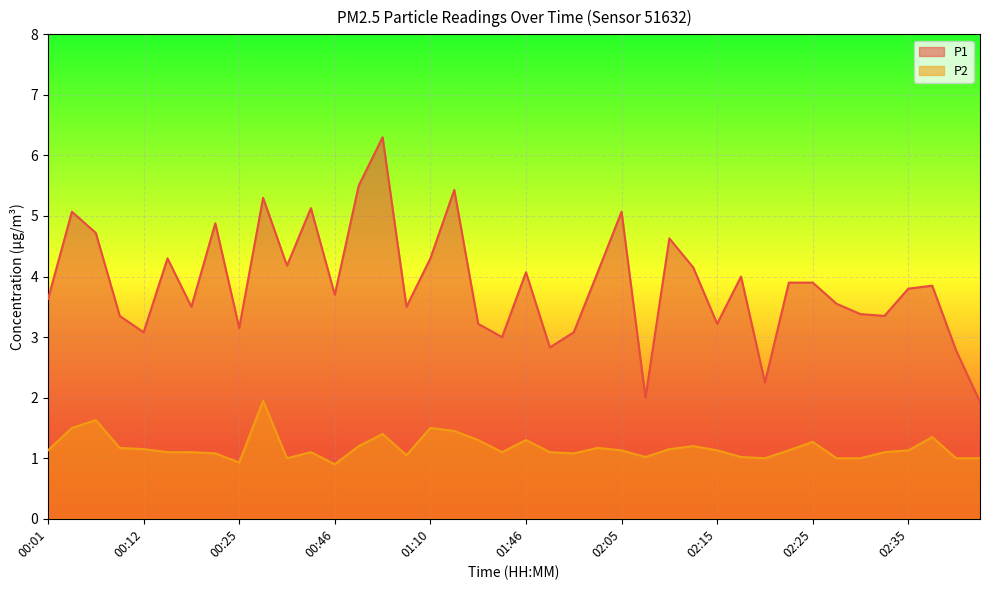

At which category does the chart reach its peak across all series?

00:57